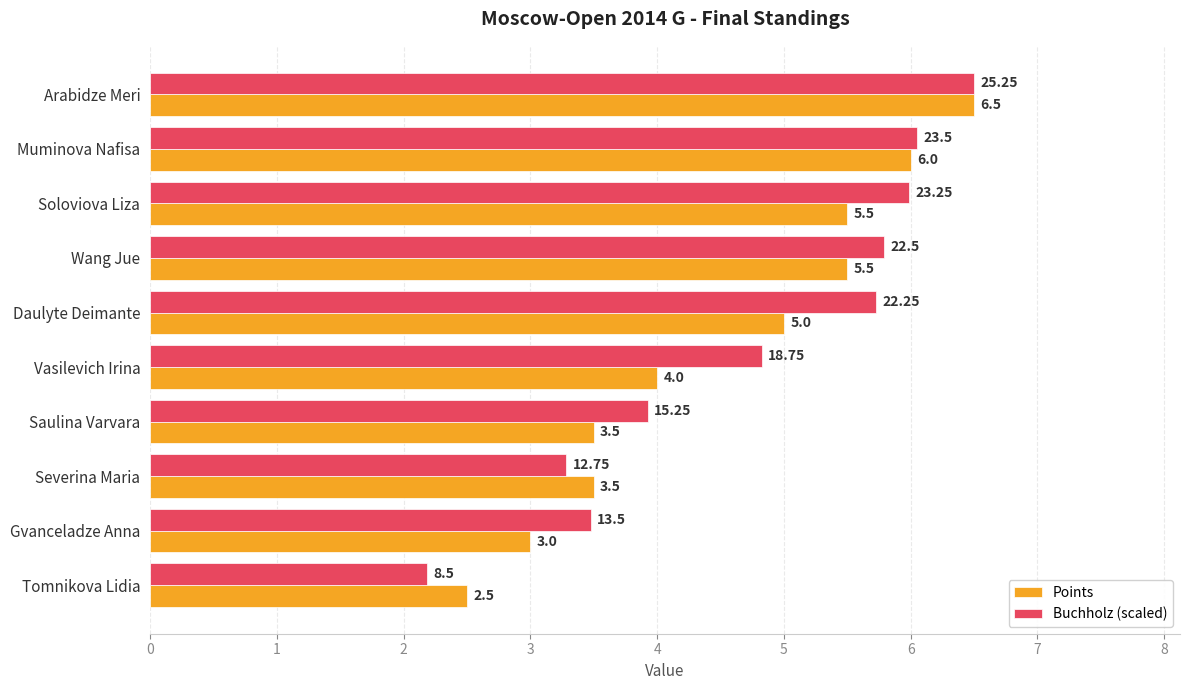

Where is Points nearest to the value 4?

Vasilevich Irina